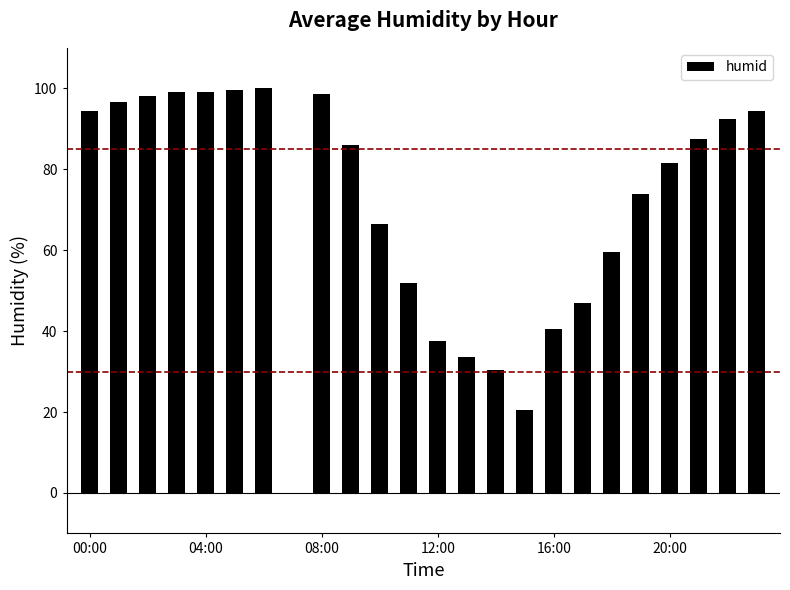

What is the sum of all values?

1688.5